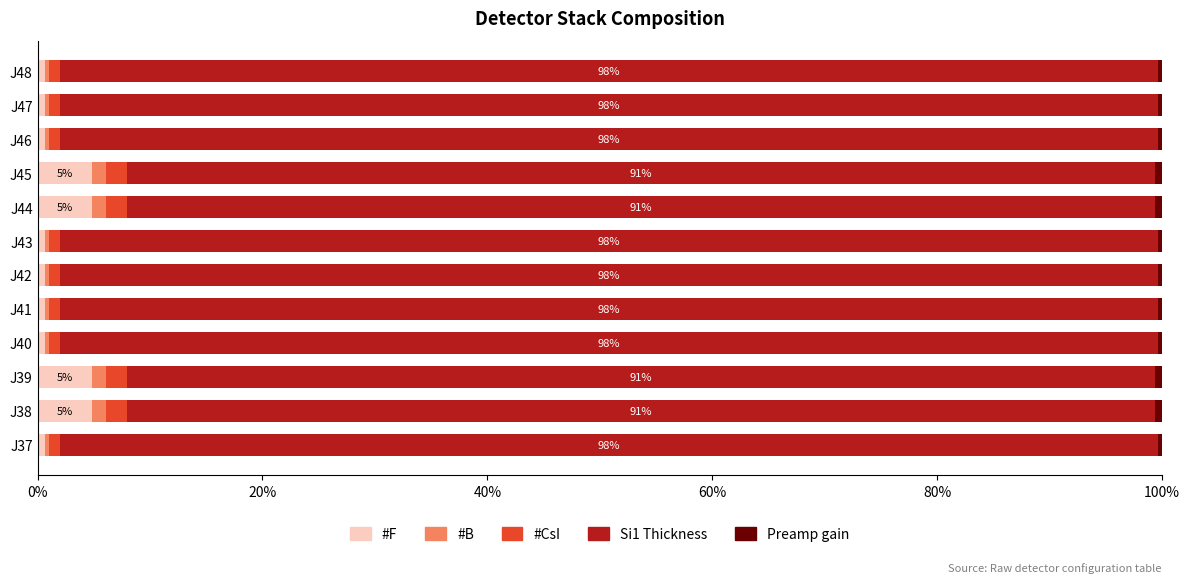

Is it true that #F equals 8.0 at J38?

False